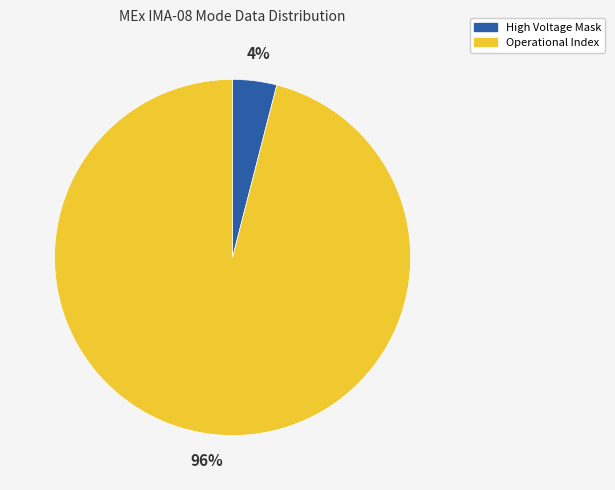

What is the majority slice?

Operational Index